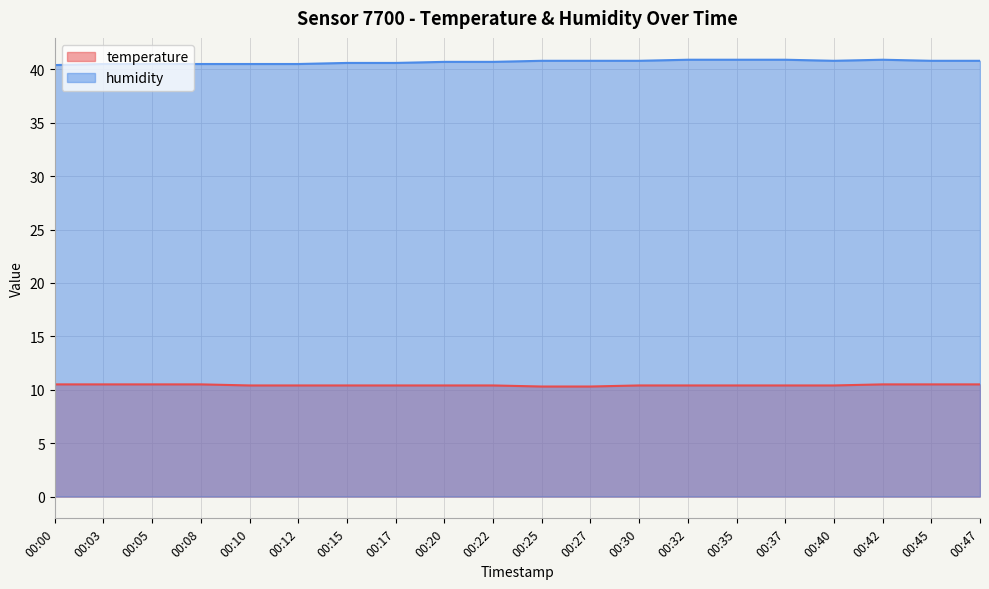

List the series in order of their overall mean, lowest first.

temperature, humidity